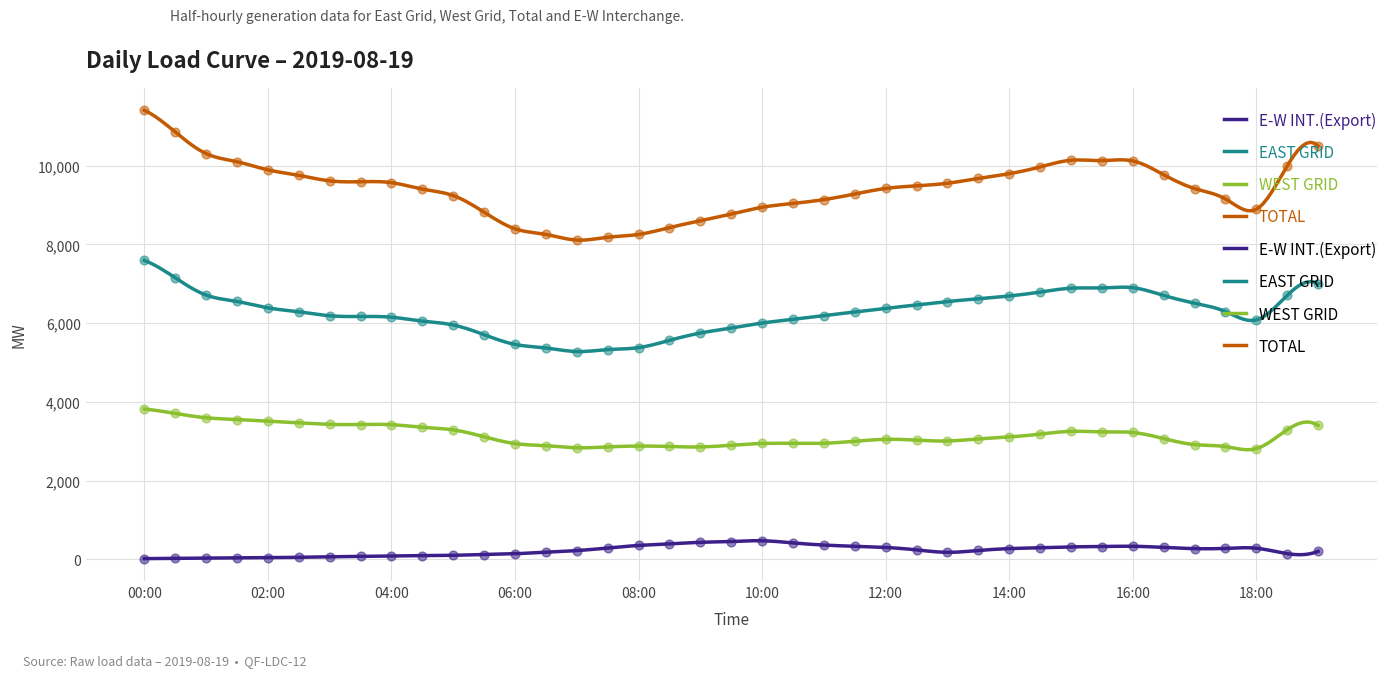

Which series reaches the minimum Y coordinate?

E-W INT.(Export)